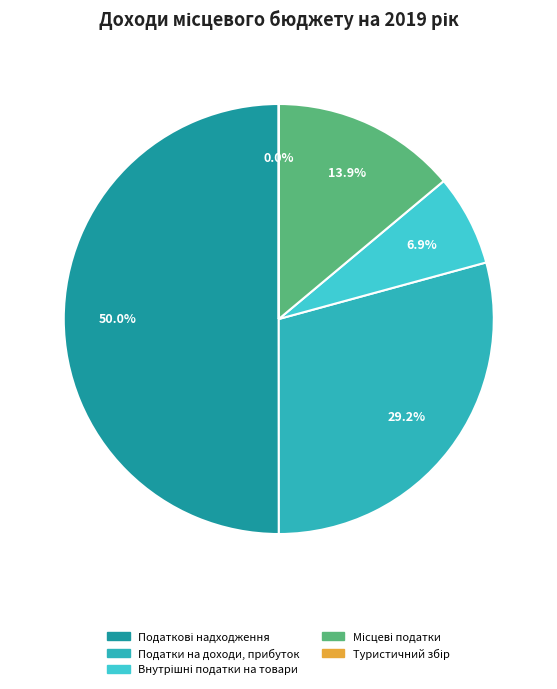

Which has a higher value, Місцеві податки or Податкові надходження?

Податкові надходження